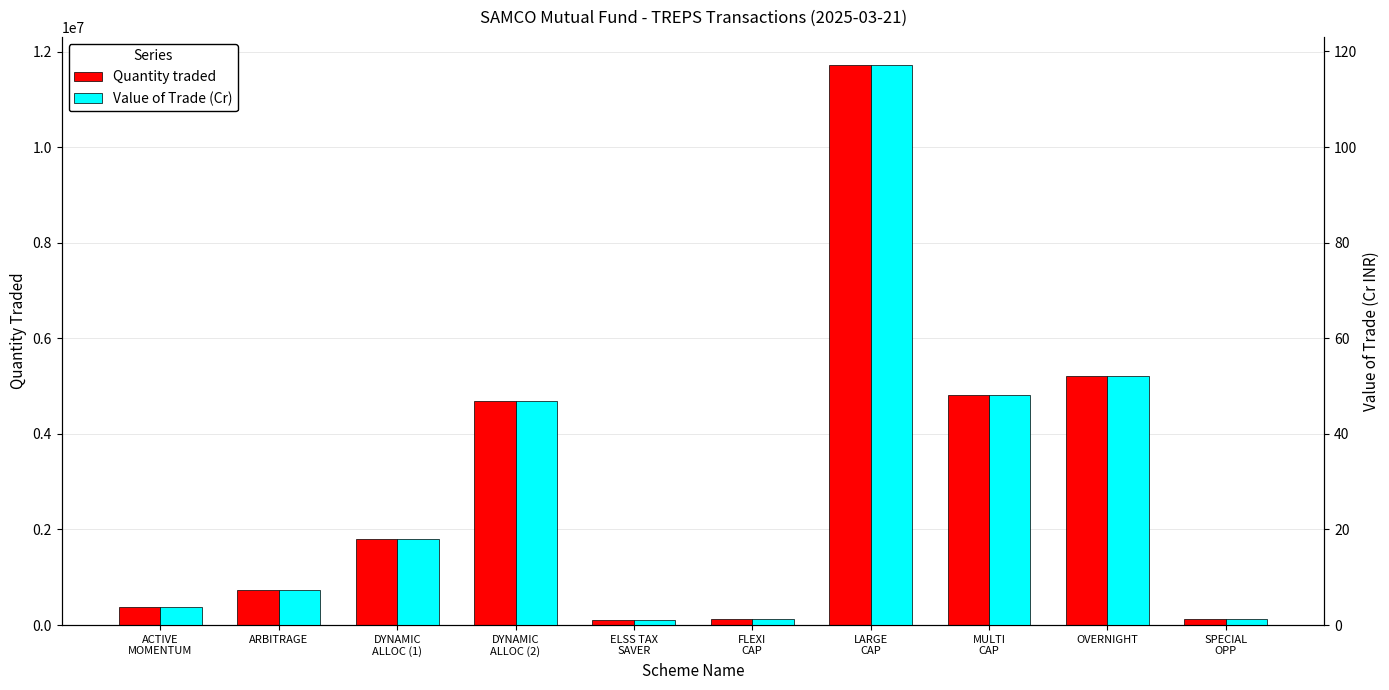

Reading right to left, transcribe all the data shown in this chart.

Quantity traded: 117000.0	5212000.0	4824000.0	11724000.0	117000.0	99000.0	4690000.0	1791000.0	731000.0	385000.0
Value of Trade (Cr): 1.2	52.1	48.2	117.2	1.2	1.0	46.9	17.9	7.3	3.8